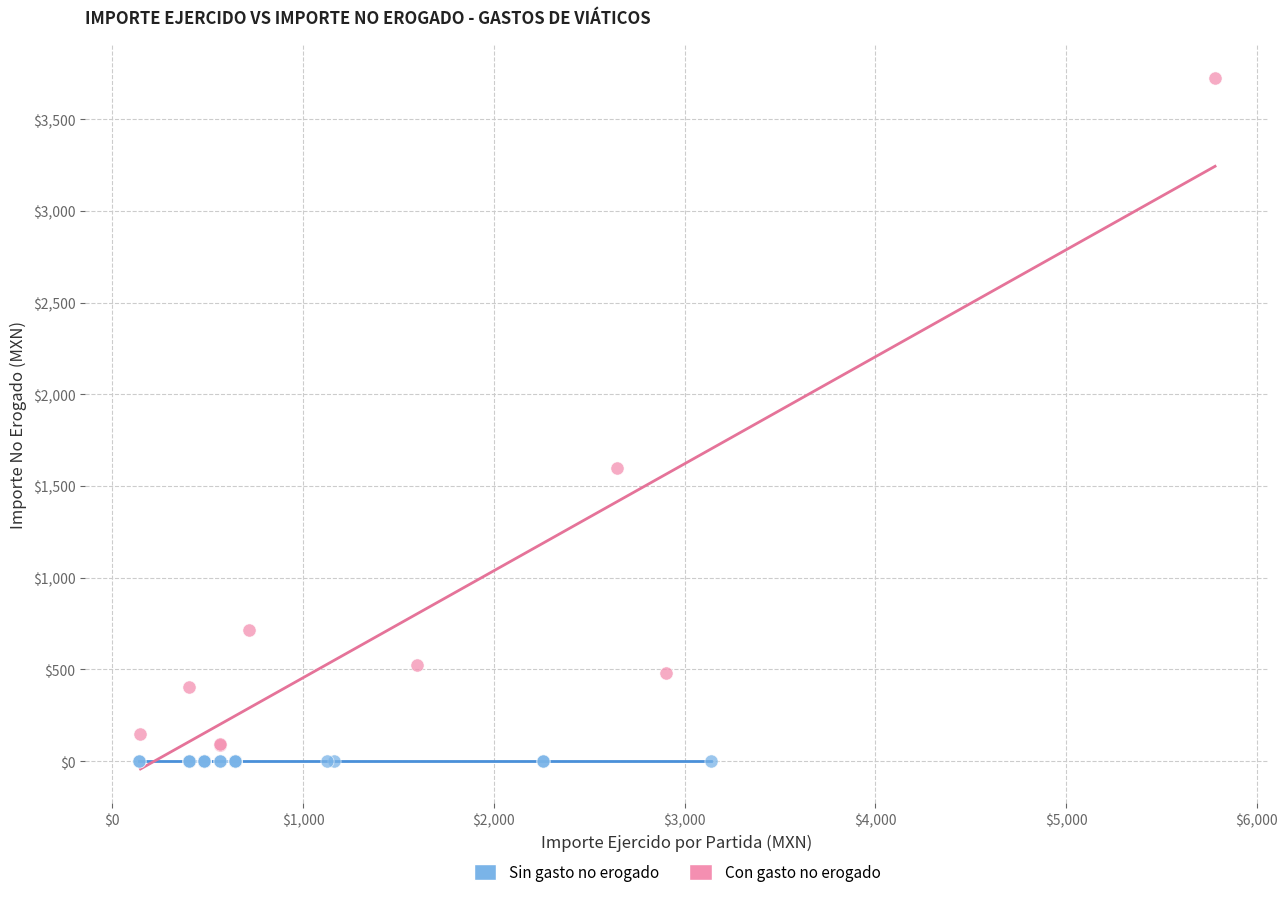

Which series reaches the minimum Y coordinate?

Sin gasto no erogado